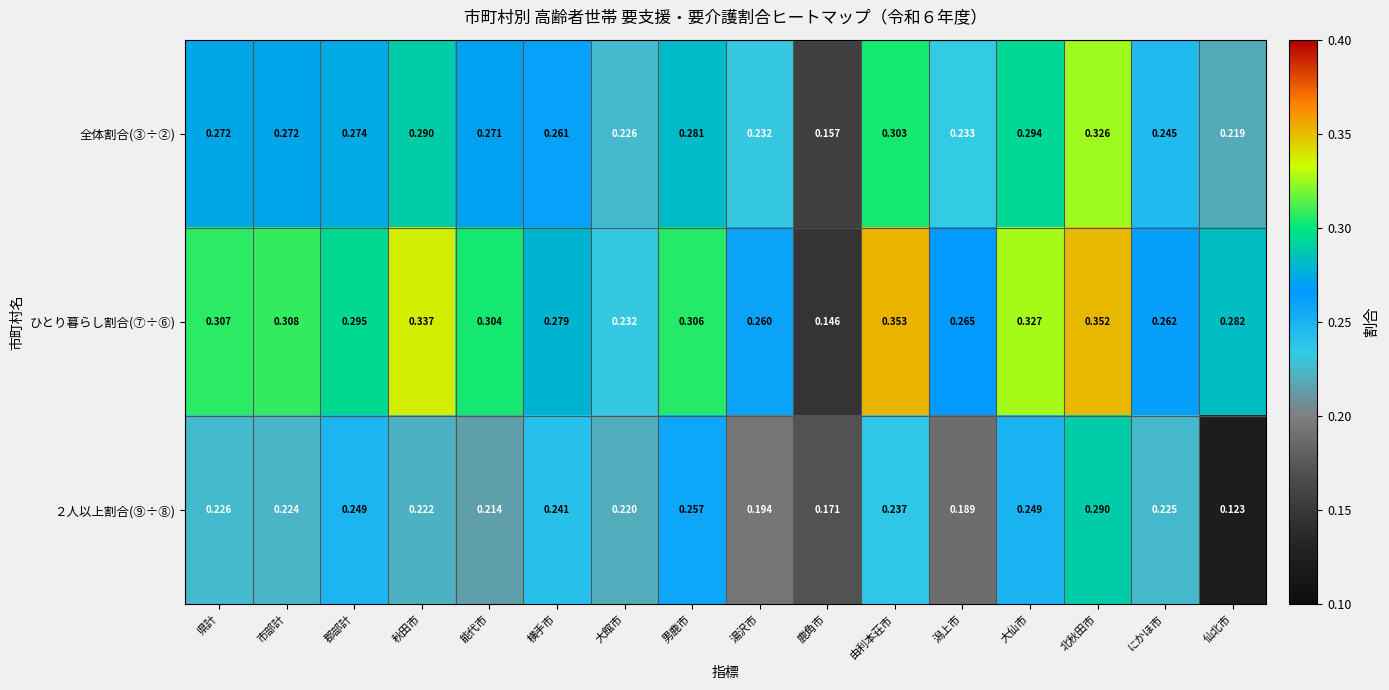

Rank the series by their maximum value, from lowest to highest.

２人以上割合(⑨÷⑧), 全体割合(③÷②), ひとり暮らし割合(⑦÷⑥)